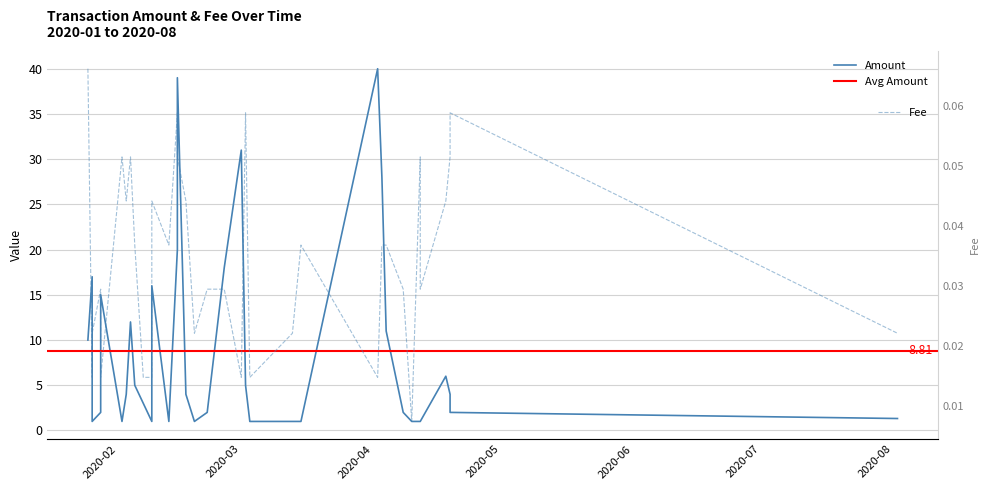

Is the value of Fee at 2020-01-28 greater than the value of Amount at 2020-02-03?

No